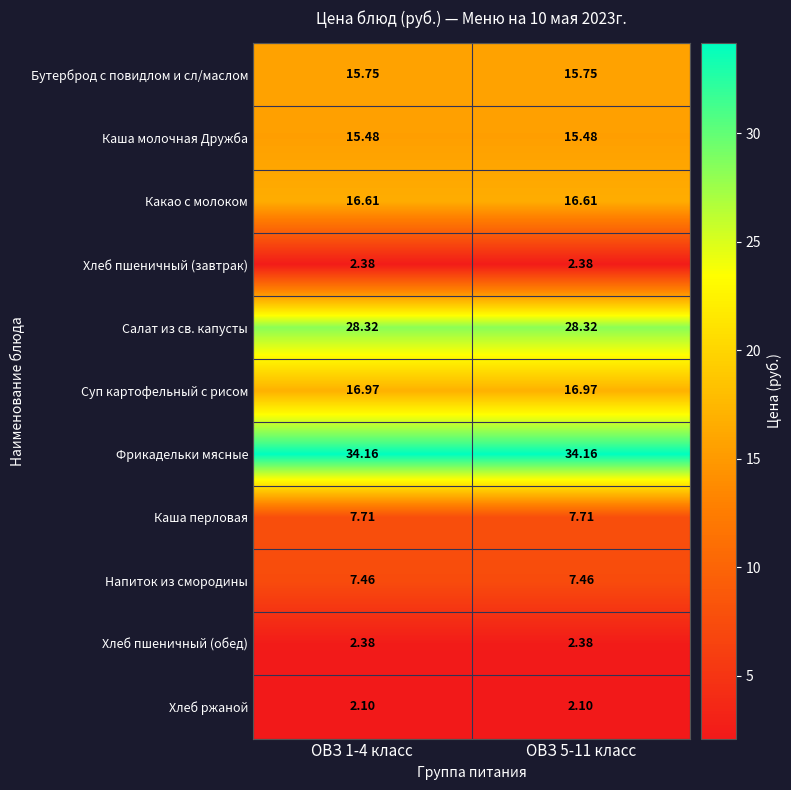

What is the total value across all series at ОВЗ 1-4 класс?

149.3